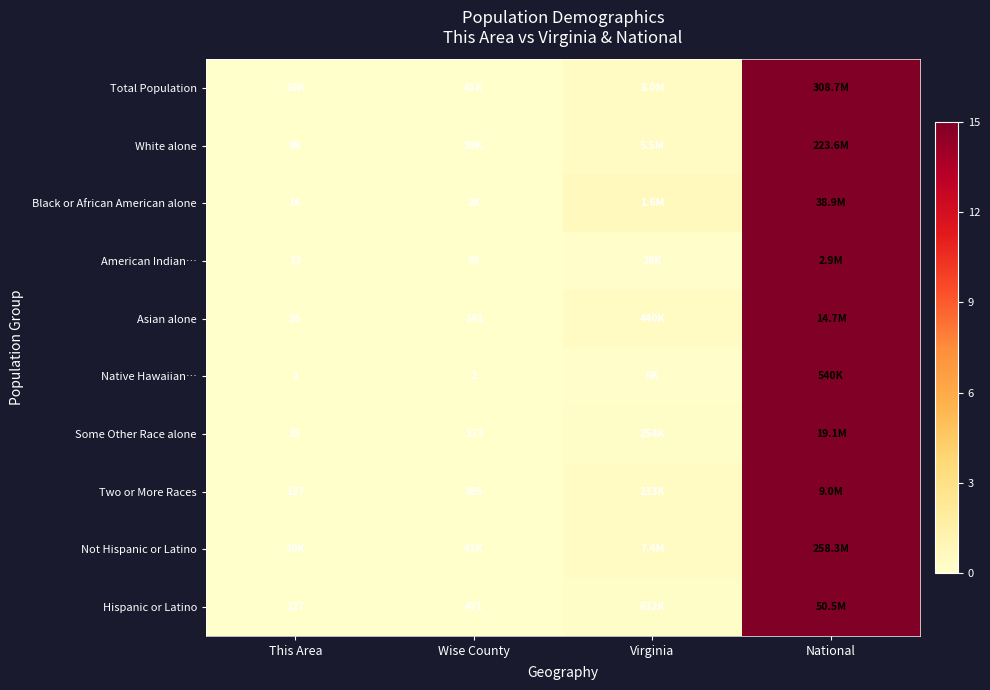

How many series are shown in this chart?

10